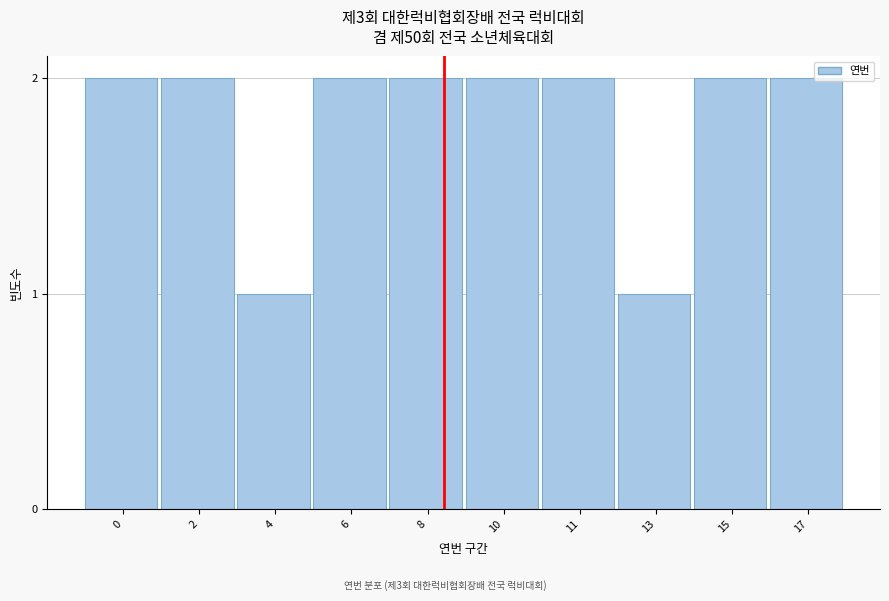

Reading left to right, transcribe all the data shown in this chart.

2	2	1	2	2	2	2	1	2	2